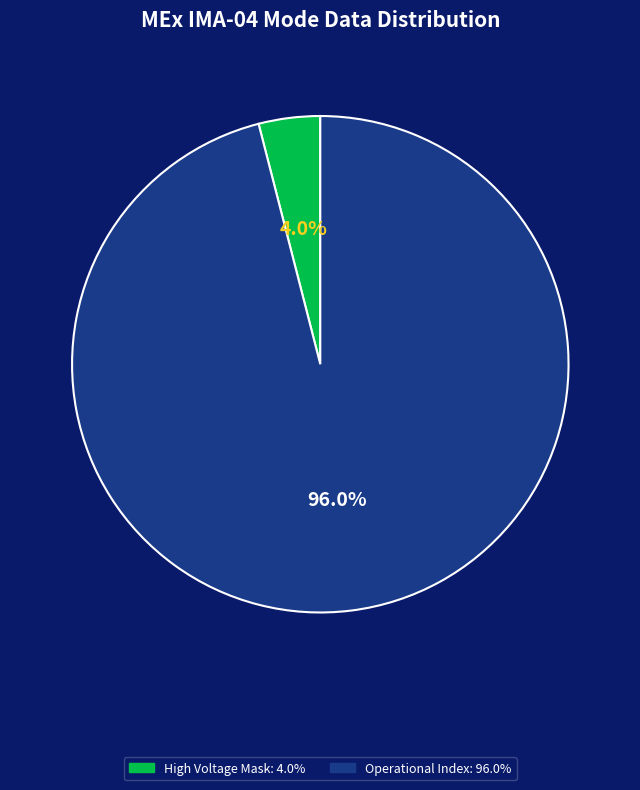

Is there any slice that represents more than half of the pie?

Yes